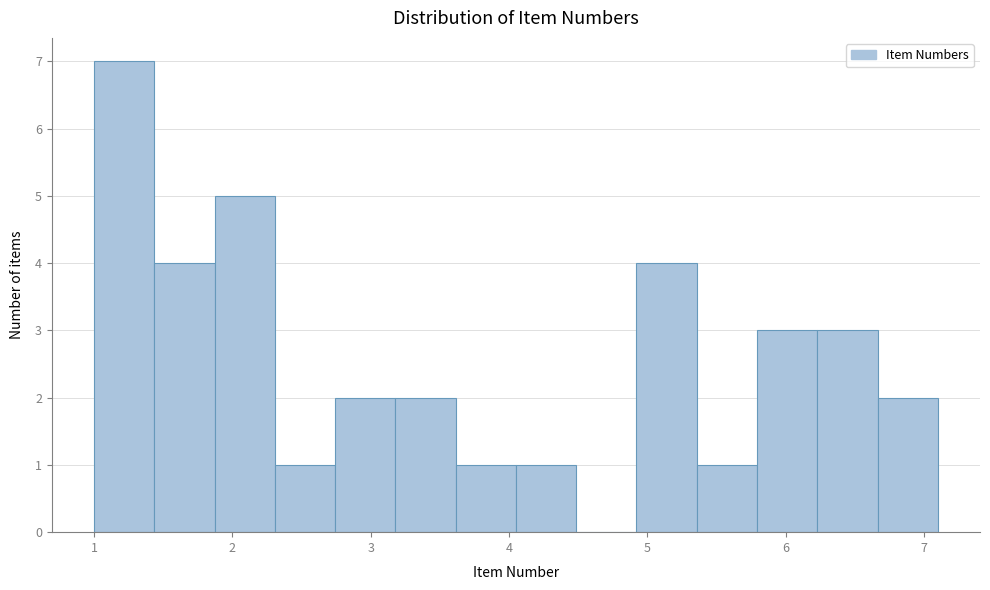

Reading left to right, list every bar in this chart as the range it spans on the x-axis followed by its height. Neither the bar edges nor the heights are printed on the chart, so give them approximately, as read against the axes.

1.0 to 1.4: 7
1.4 to 1.9: 4
1.9 to 2.3: 5
2.3 to 2.7: 1
2.7 to 3.2: 2
3.2 to 3.6: 2
3.6 to 4.1: 1
4.1 to 4.5: 1
4.5 to 4.9: 0
4.9 to 5.4: 4
5.4 to 5.8: 1
5.8 to 6.2: 3
6.2 to 6.7: 3
6.7 to 7.1: 2